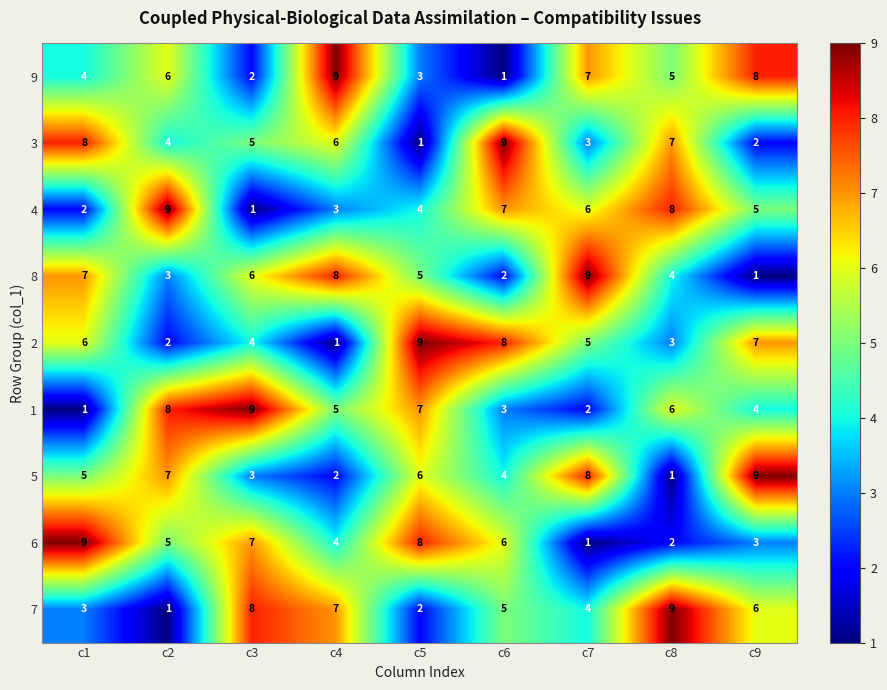

What is the difference between the highest and lowest values at c6?

8